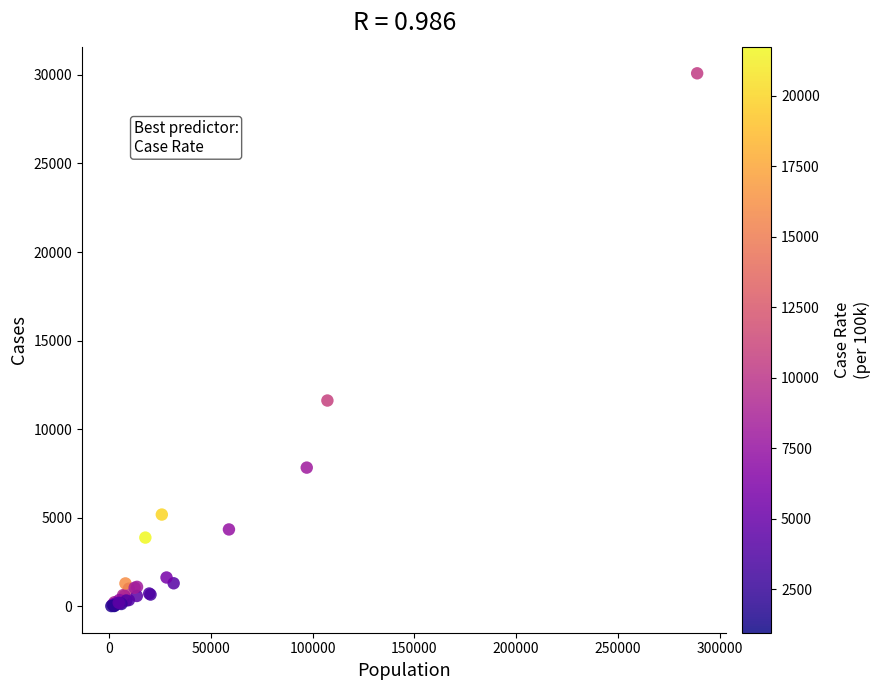

What Y value in the scatter plot is closest to 15053?

11621